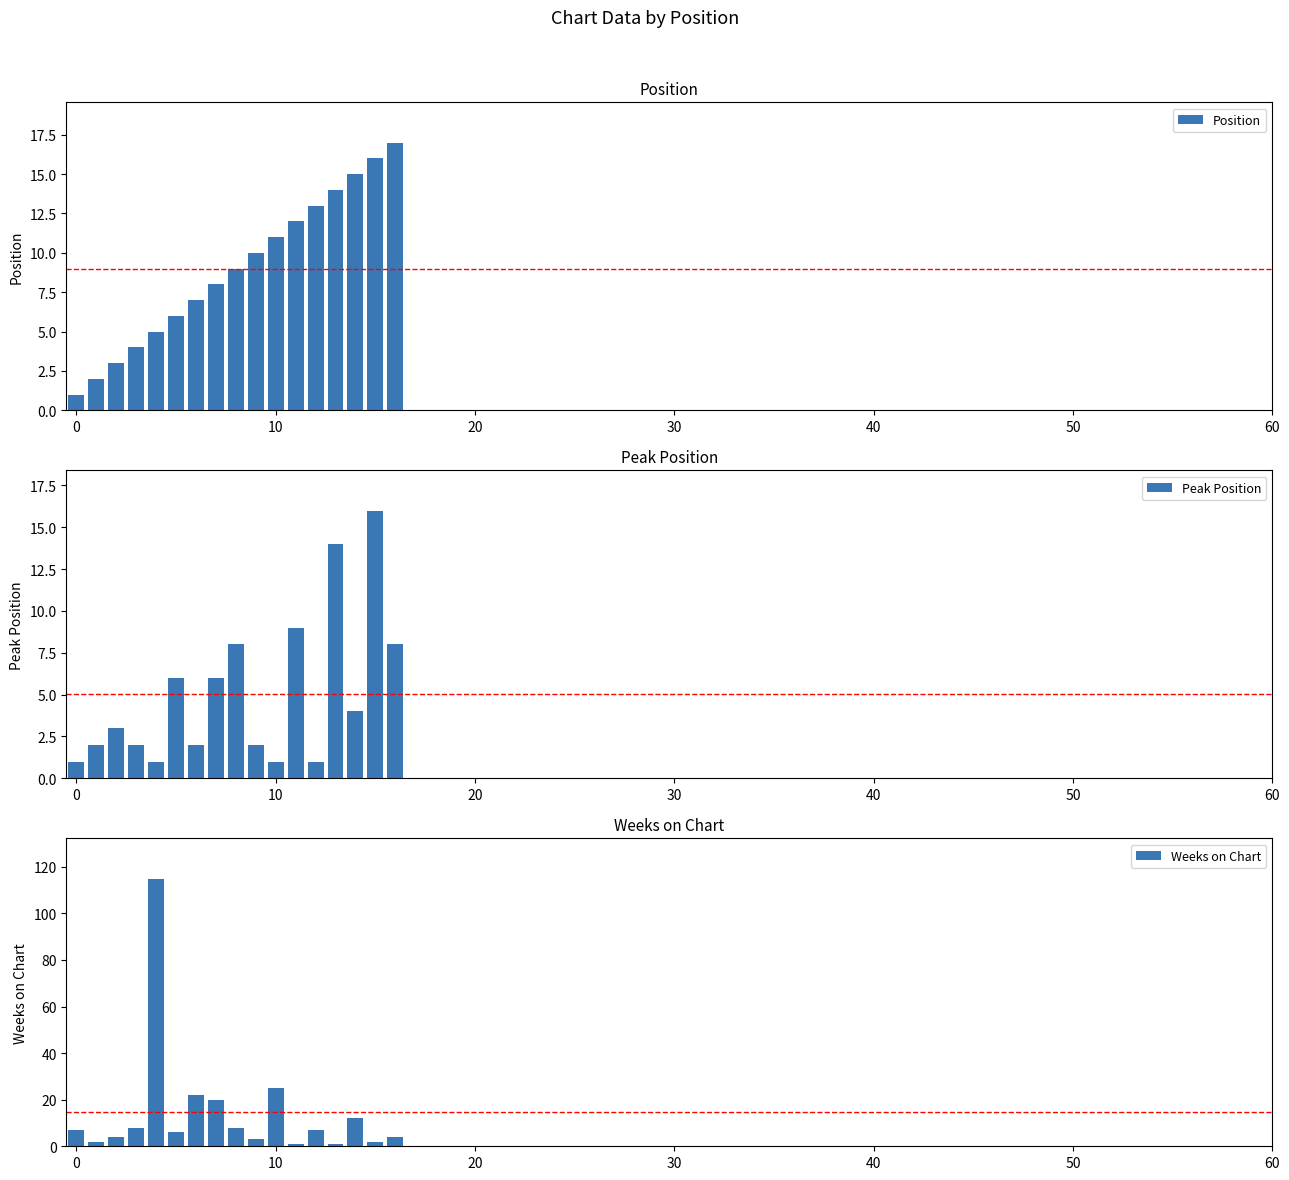

How many categories are shown in the chart?

17